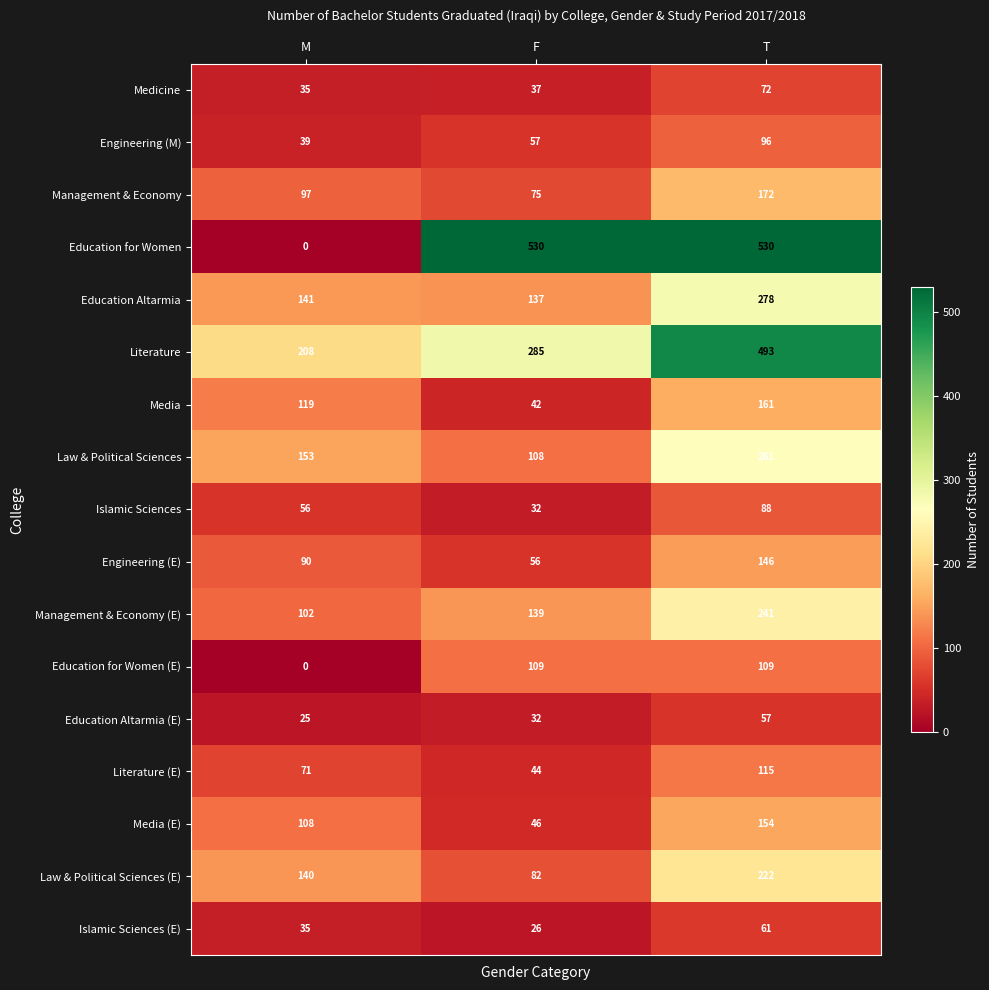

Which series has the largest range (max minus min)?

Education for Women